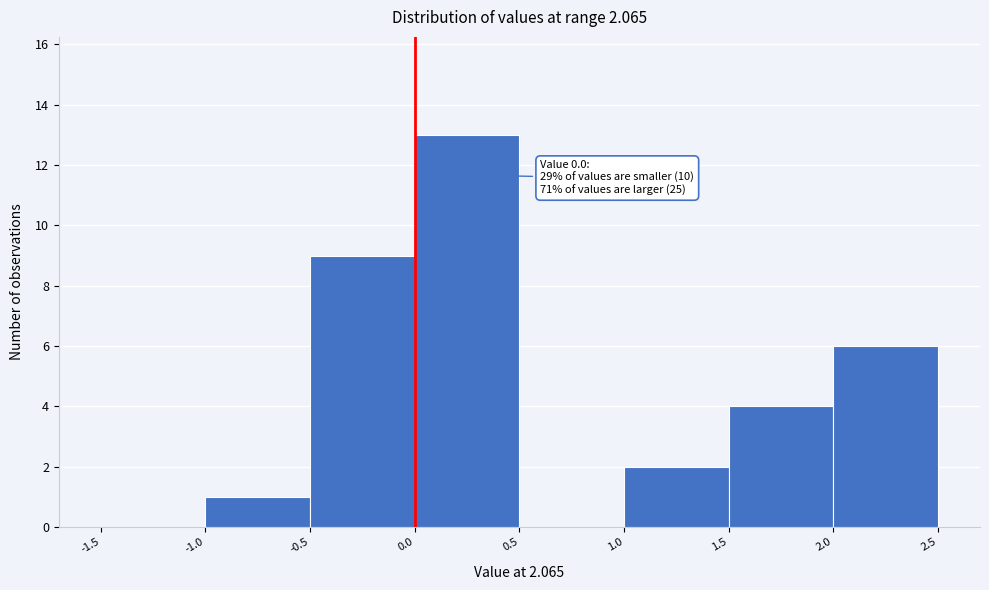

Over which range of the x-axis is the bar tallest?

0.0 to 0.5